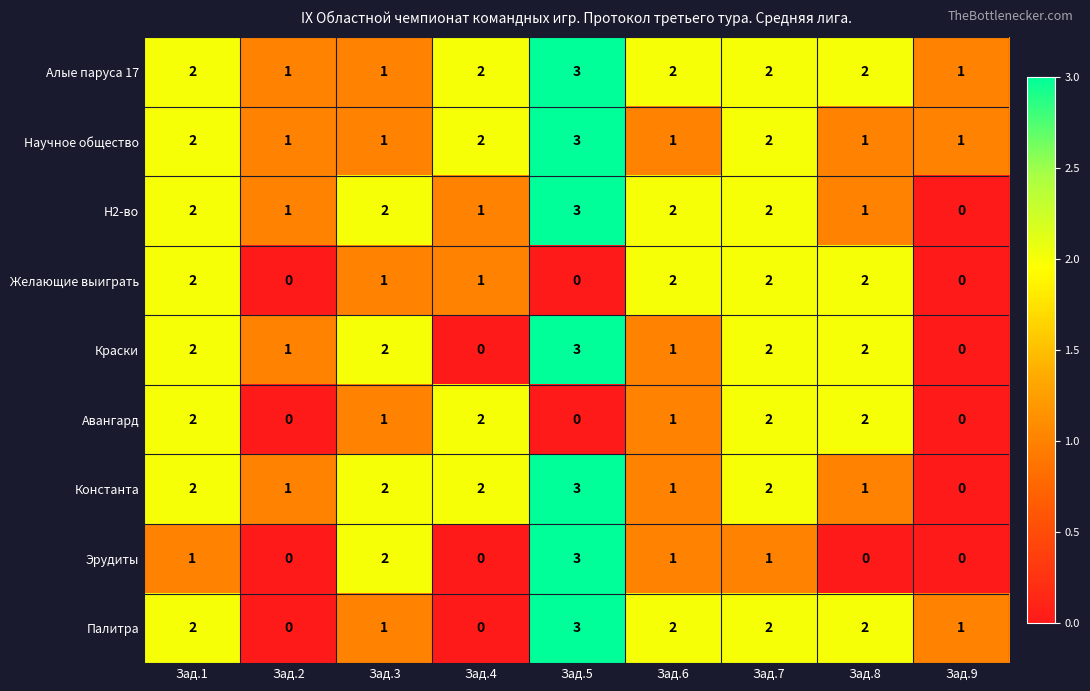

What is the sum of all Желающие выиграть values?

10